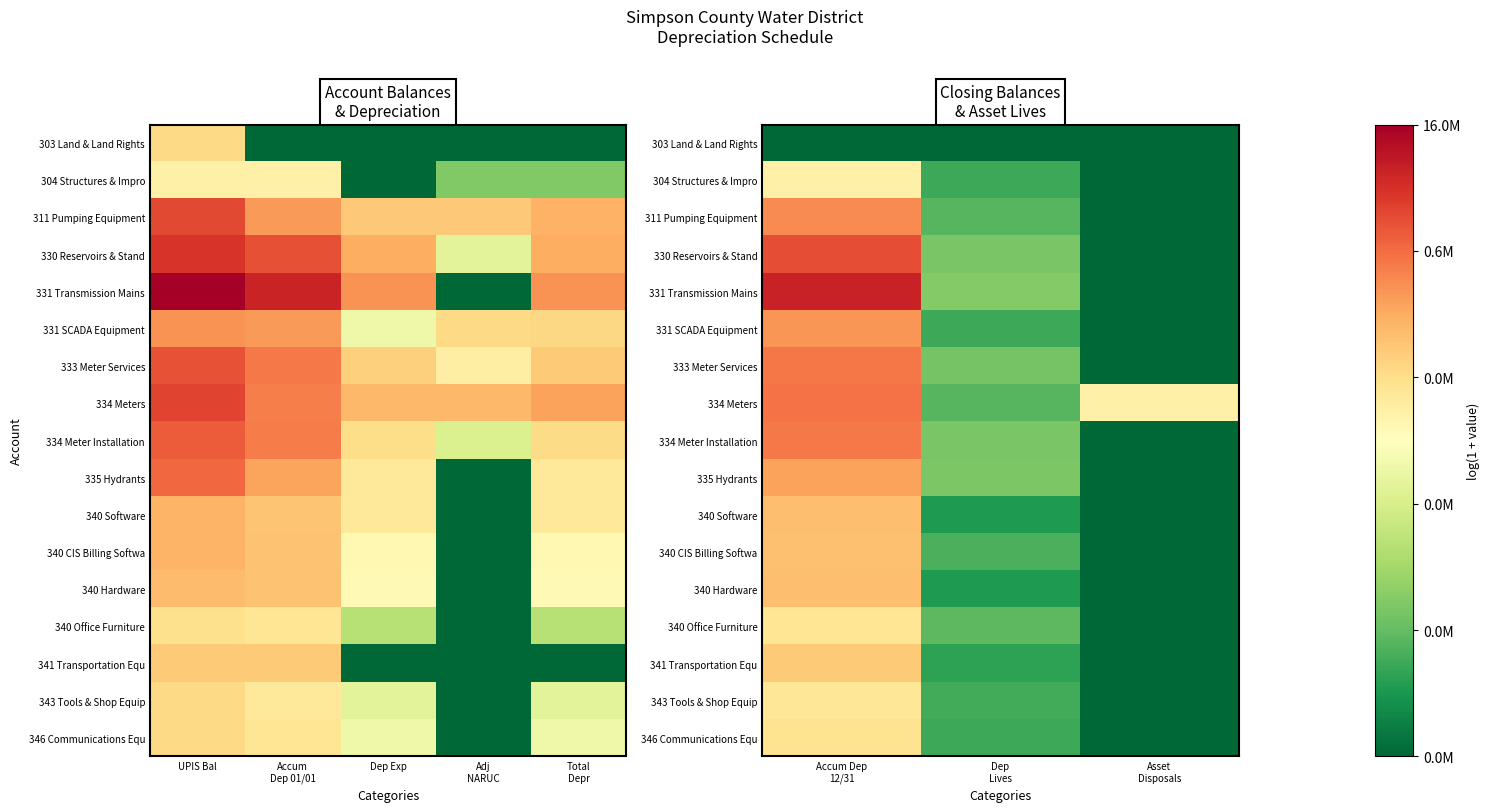

True or false: 303 Land & Land Rights has a value of 0.0 at Dep Lives.

True